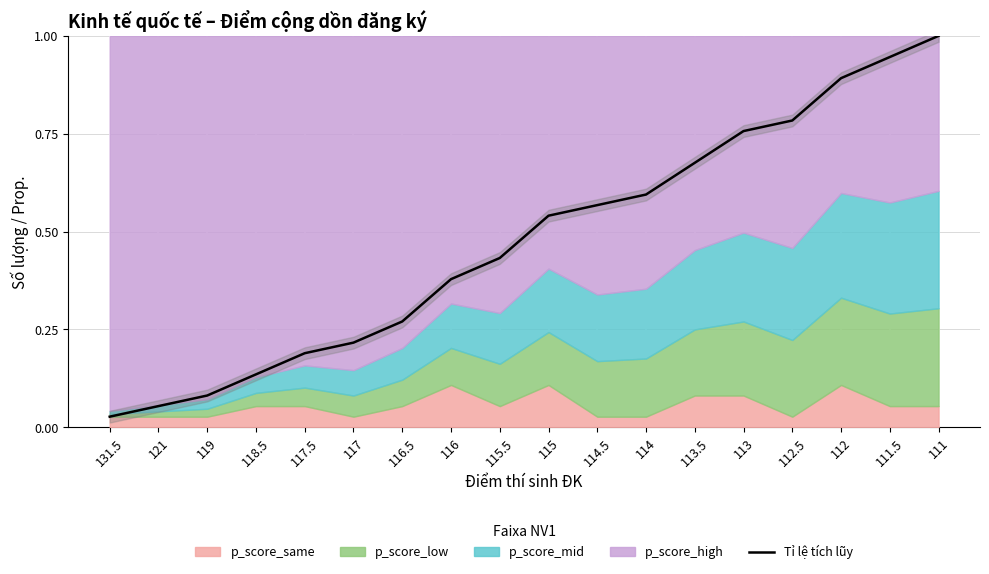

What is the change in value from 115.5 to 114?

+0.2